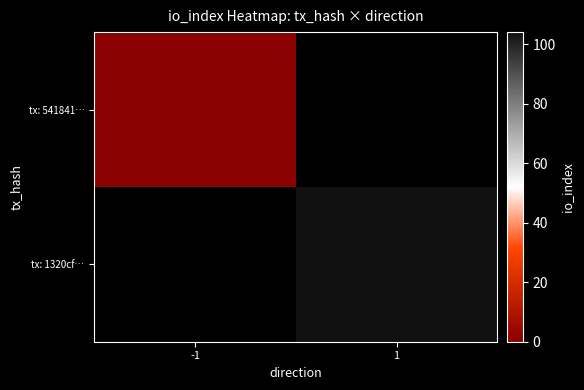

Which category has the lowest value in the tx: 541841… series?

-1